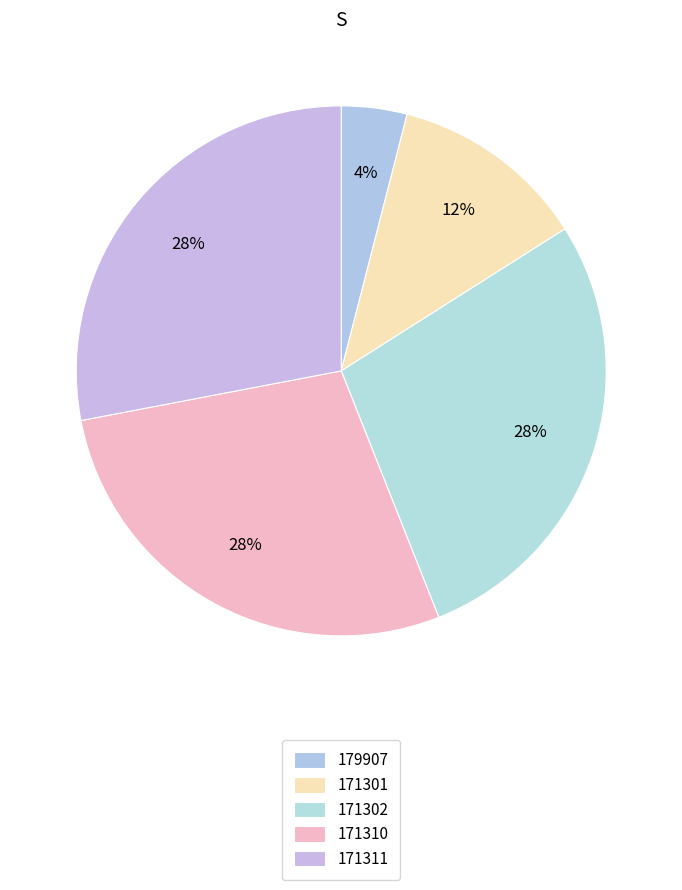

To the nearest percent, what portion does 171310 represent?

28%